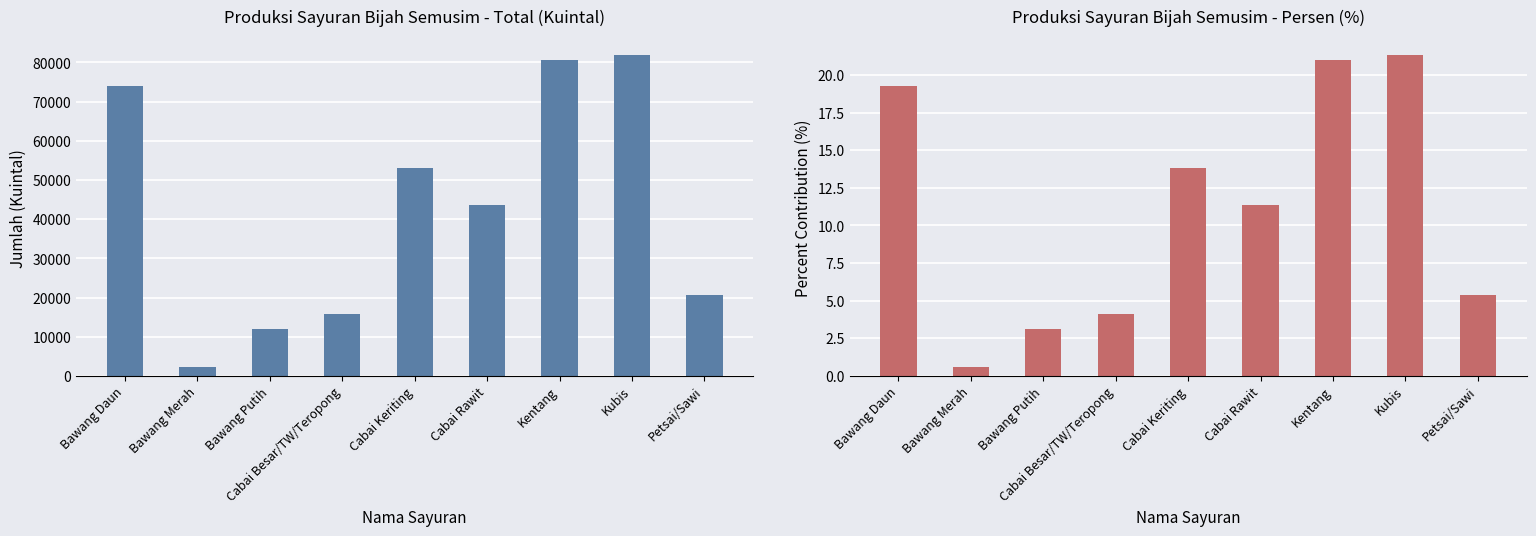

Is it true that Jumlah (Kuintal) equals 80594.0 at Kentang?

True